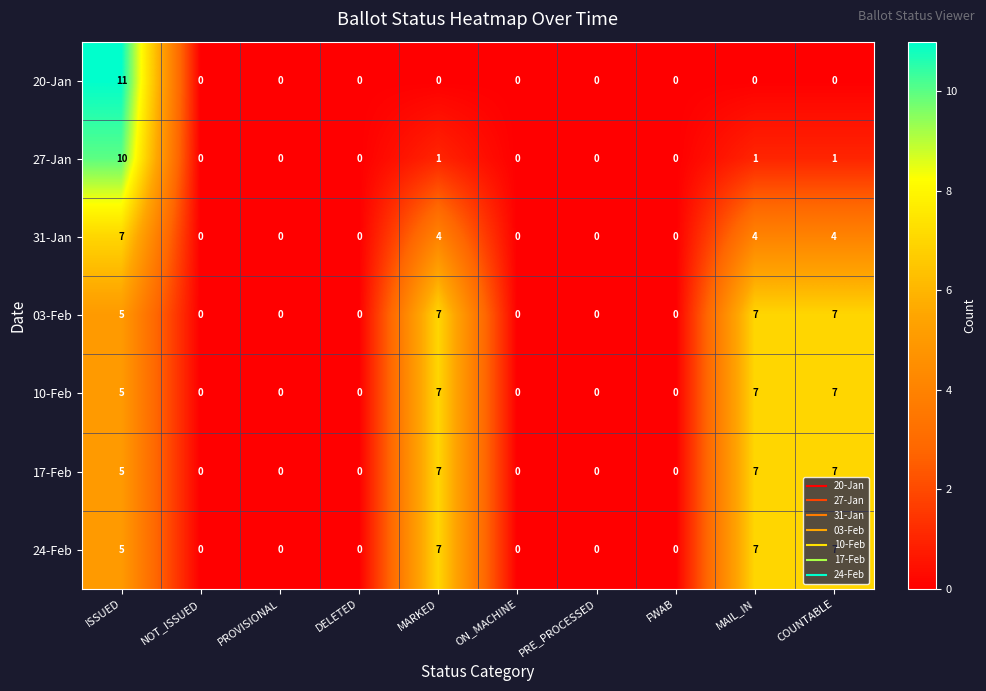

How many 10-Feb values are between 0 and 7?

10